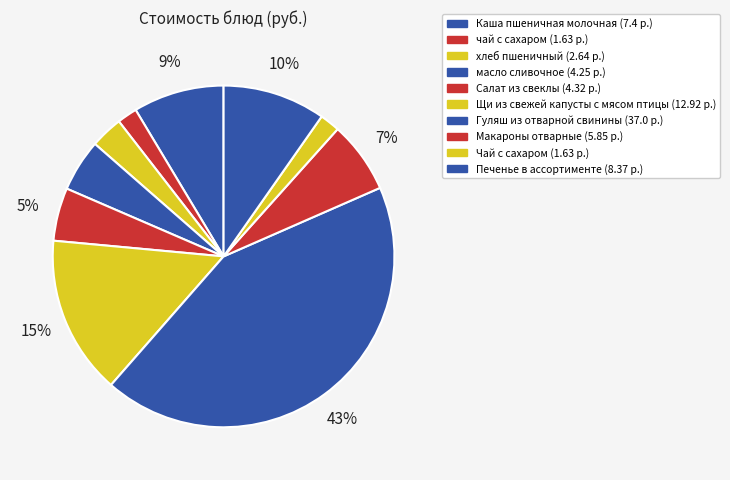

Count the number of slices in the pie.

10